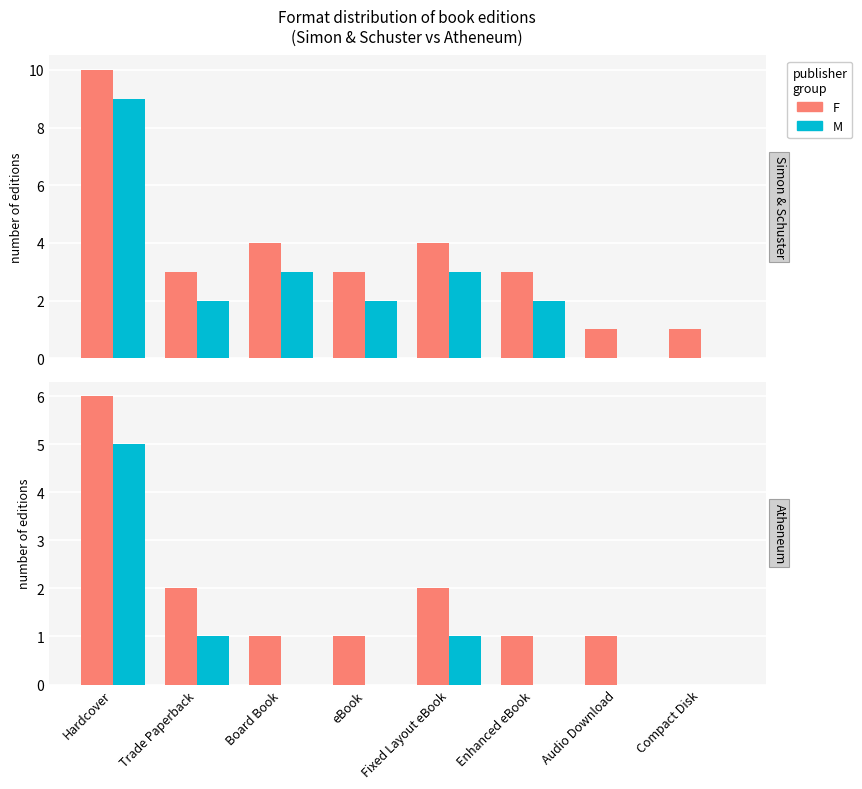

Which category has the highest value across all series?

Hardcover